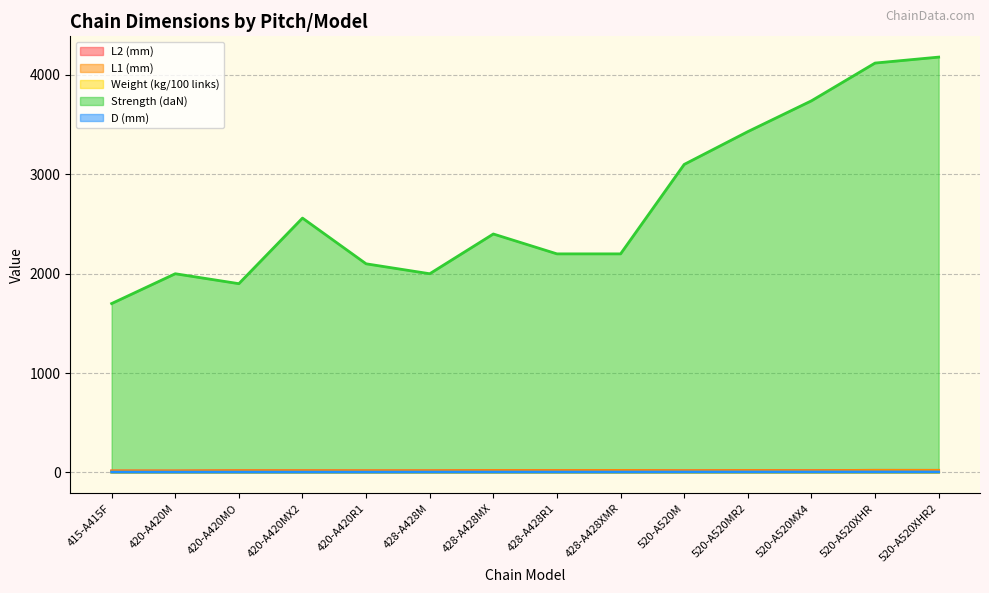

Reading left to right, list all the values displayed in this chart.

L2 (mm): 15.7	15.5	18.0	17.8	17.2	17.3	20.0	19.4	20.5	17.7	19.8	18.8	22.3	21.9
L1 (mm): 14.6	14.4	17.0	16.7	16.2	16.3	19.0	18.4	20.1	16.6	18.9	16.8	21.2	20.8
Weight (kg/100 links): 0.6	0.7	0.8	0.8	0.9	0.8	1.0	1.0	1.0	1.4	1.6	1.5	1.8	1.9
Strength (daN): 1700.0	2000.0	1900.0	2560.0	2100.0	2000.0	2400.0	2200.0	2200.0	3100.0	3430.0	3740.0	4120.0	4180.0
D (mm): 4.1	4.0	4.0	4.0	4.0	4.5	4.5	4.5	4.5	5.1	5.2	5.2	5.4	5.4